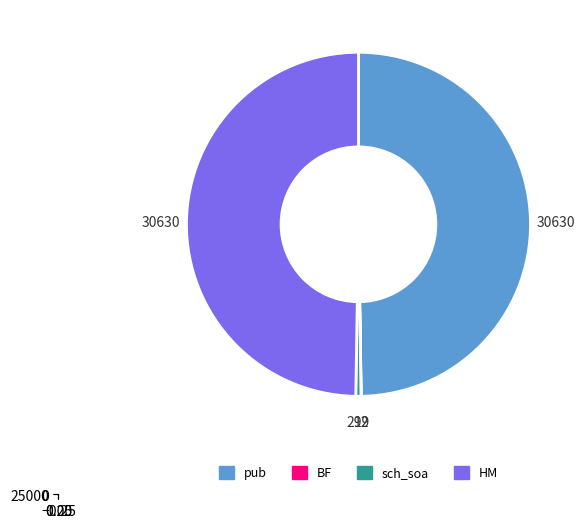

Rank the categories by value from highest to lowest.

pub, HM, sch_soa, BF